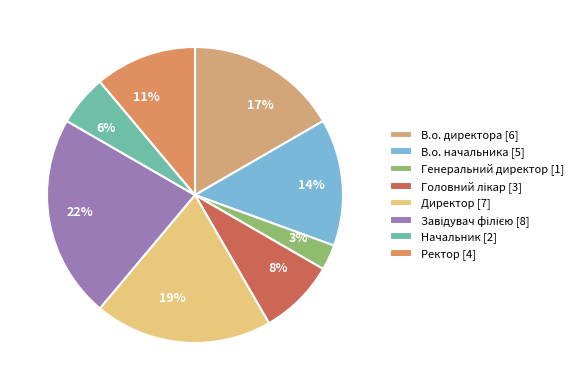

How many slices are in this pie chart?

8